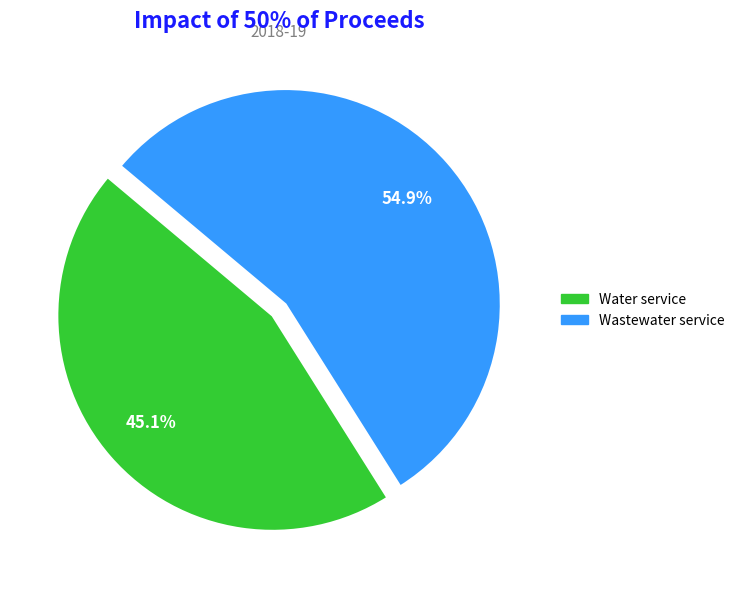

Does any single category account for the majority?

Yes